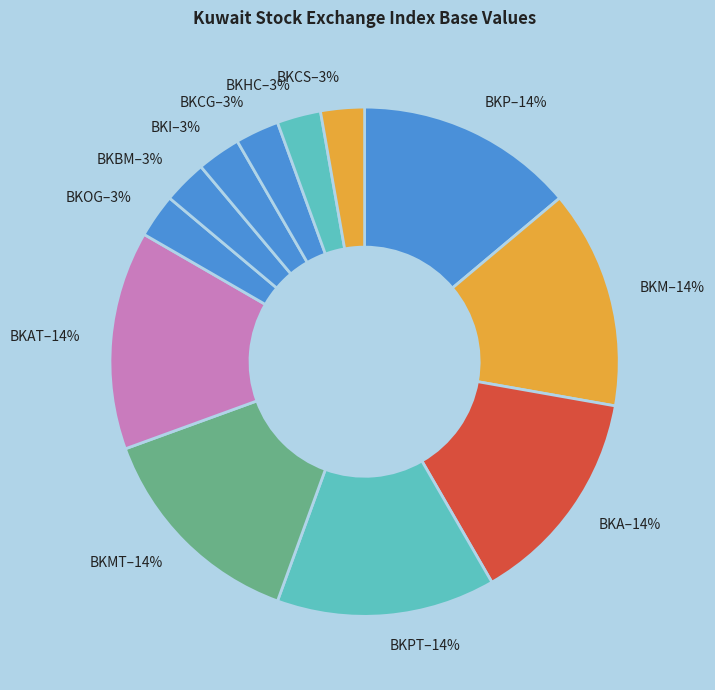

True or false: BKI–3% accounts for 14% of the total.

False